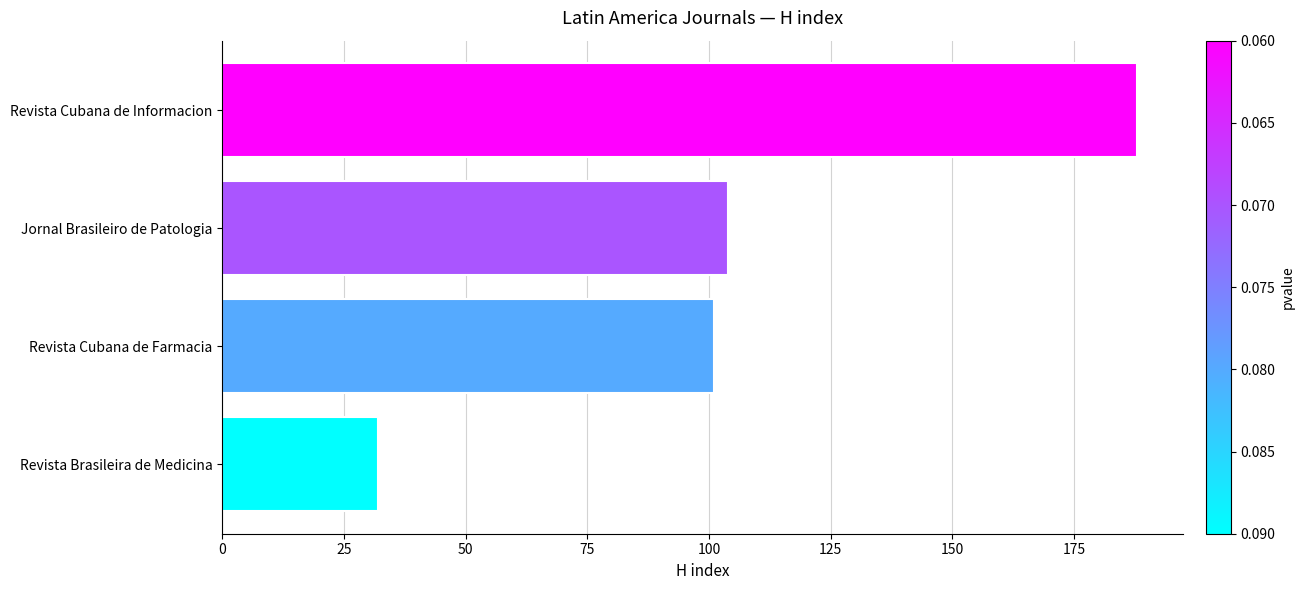

Reading top to bottom, transcribe all the data shown in this chart.

Revista Cubana de Informacion=188	Jornal Brasileiro de Patologia=104	Revista Cubana de Farmacia=101	Revista Brasileira de Medicina=32